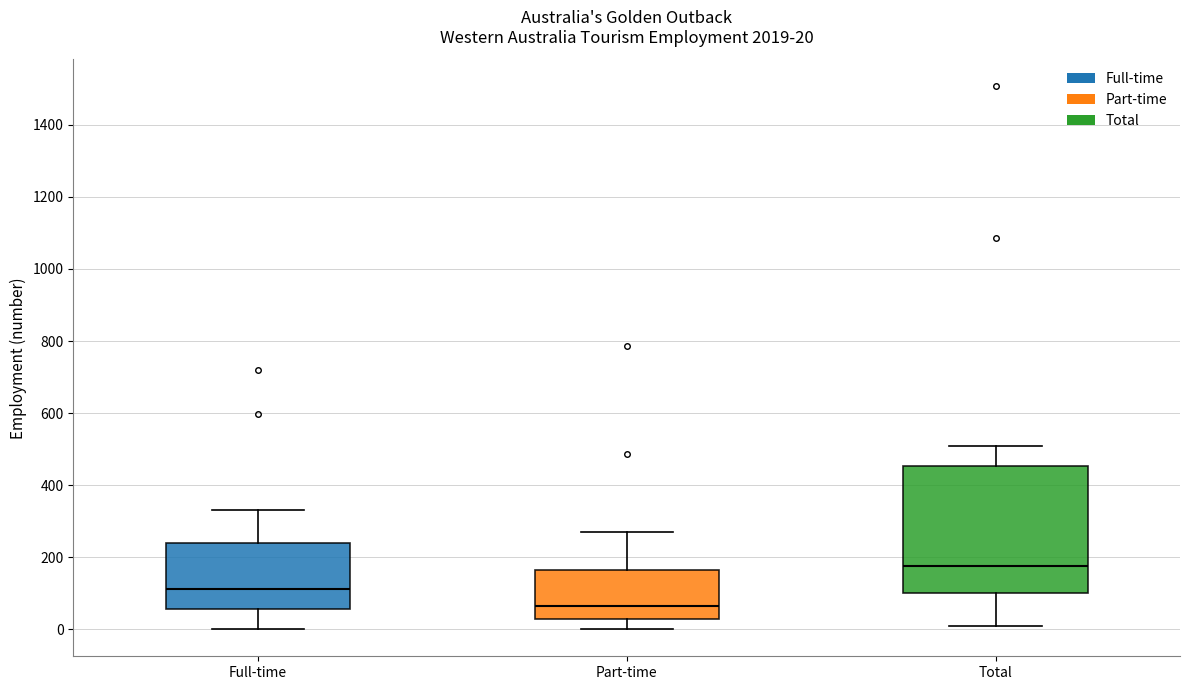

Which box's median line is the lowest?

Part-time